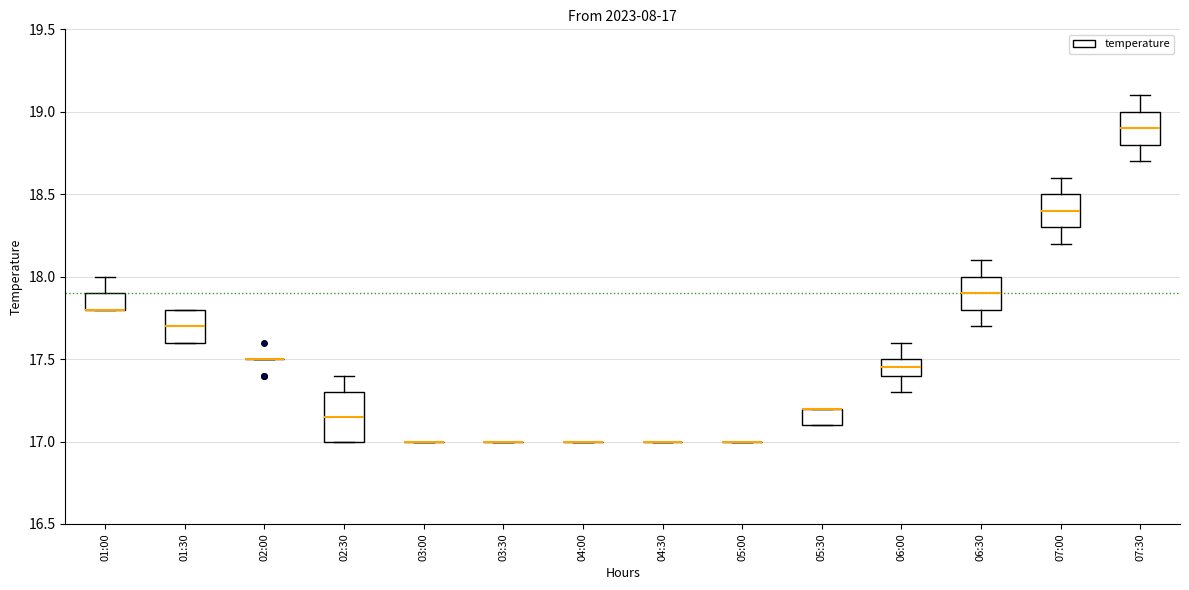

Which box is the tallest, from its lower edge to its upper edge?

02:30